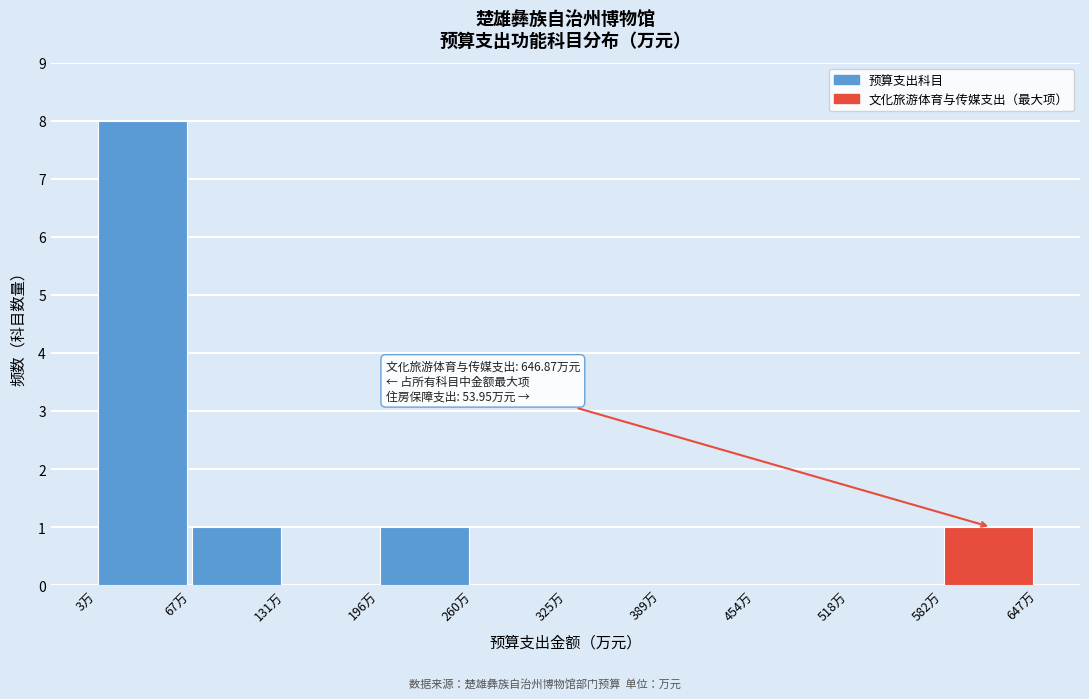

Over which range of the x-axis is the bar tallest?

0 to 70